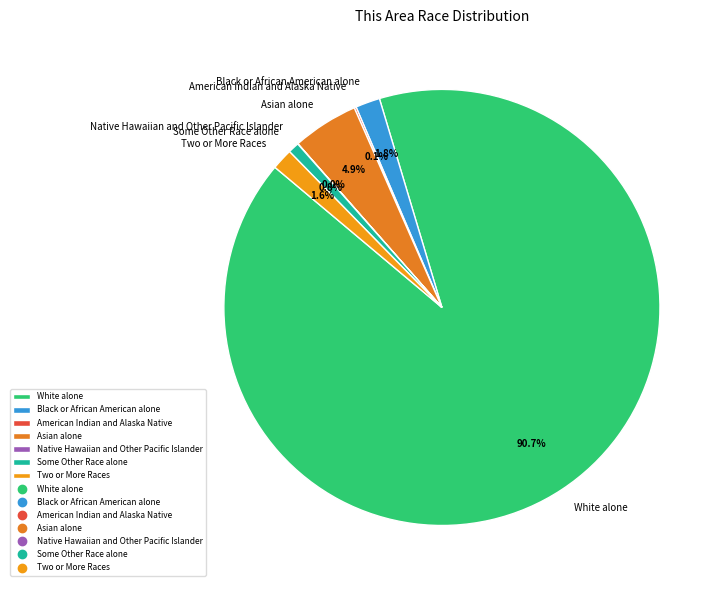

The Black or African American alone slice represents 8% of the pie. True or false?

False